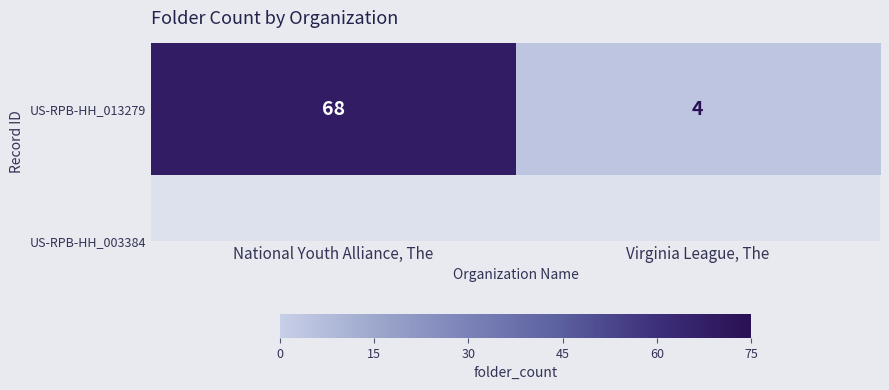

What is the average value?

36